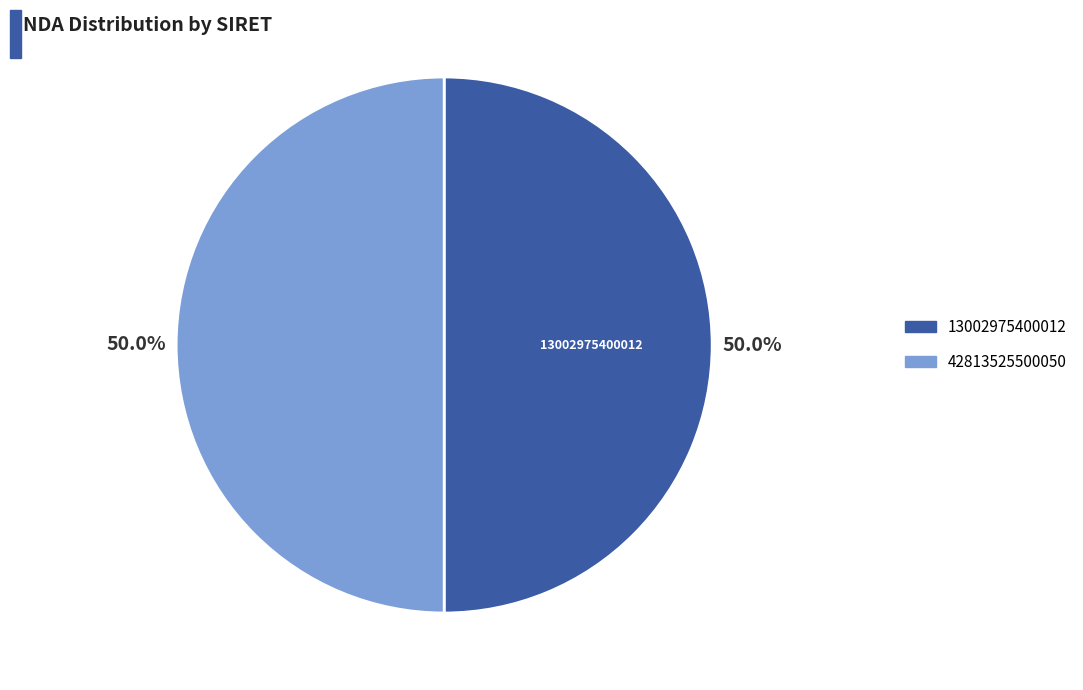

Combined, do 42813525500050 and 13002975400012 account for over 50%?

Yes